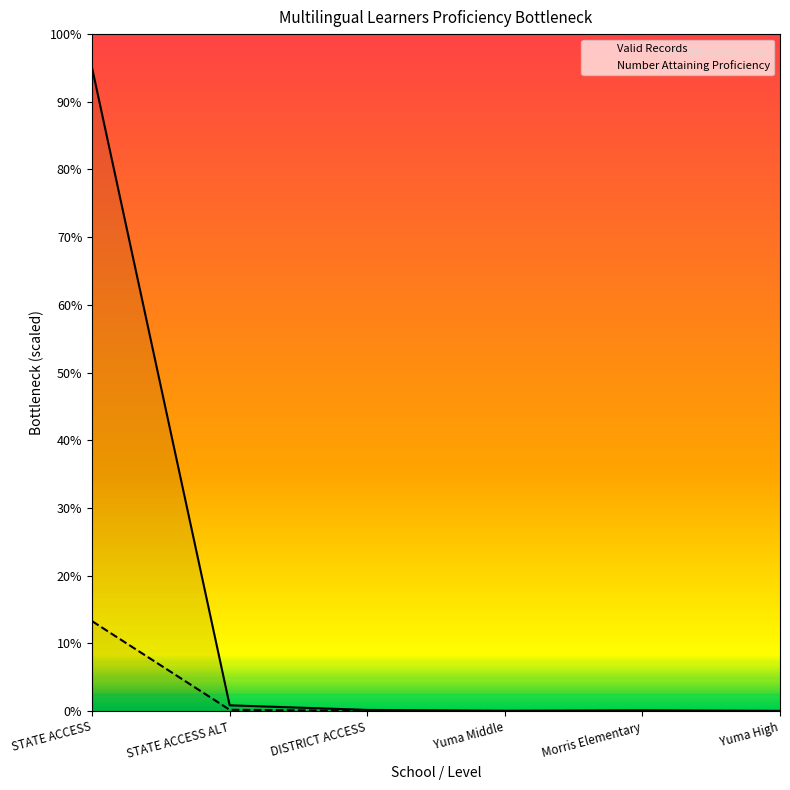

Is the value of Number Attaining Proficiency at Yuma Middle greater than the value of Valid Records at Morris Elementary?

No